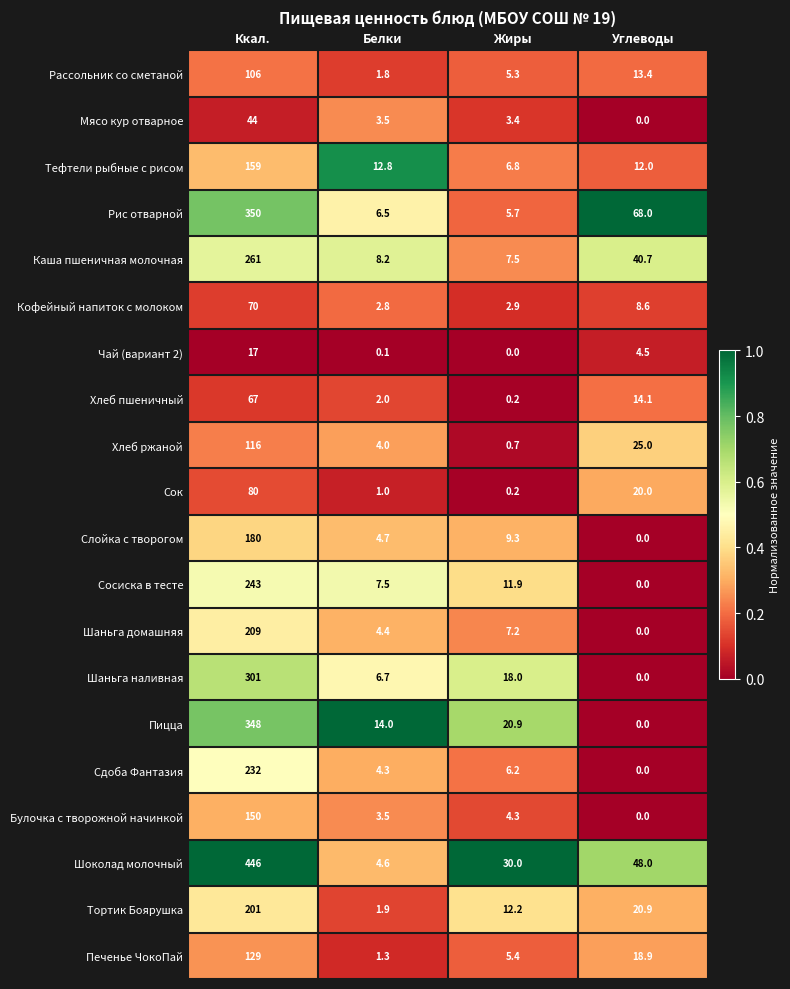

Which series has the largest total across all categories?

Шоколад молочный